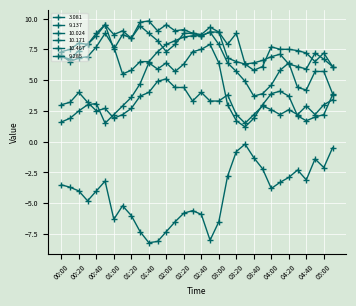

Count the number of categories in the chart.

32